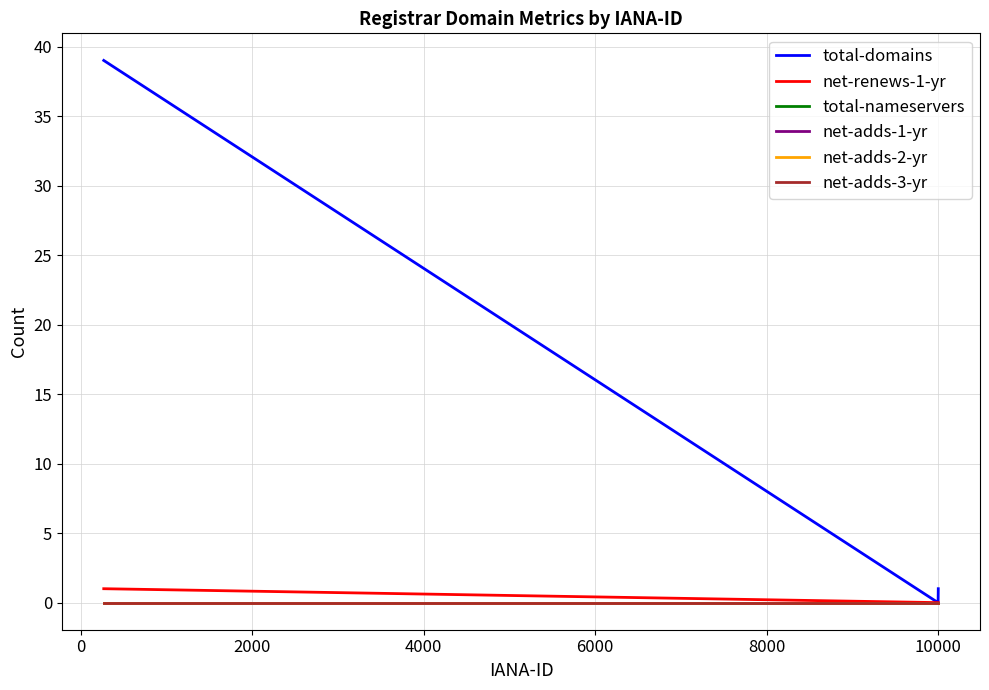

Which series has the widest spread of values?

total-domains